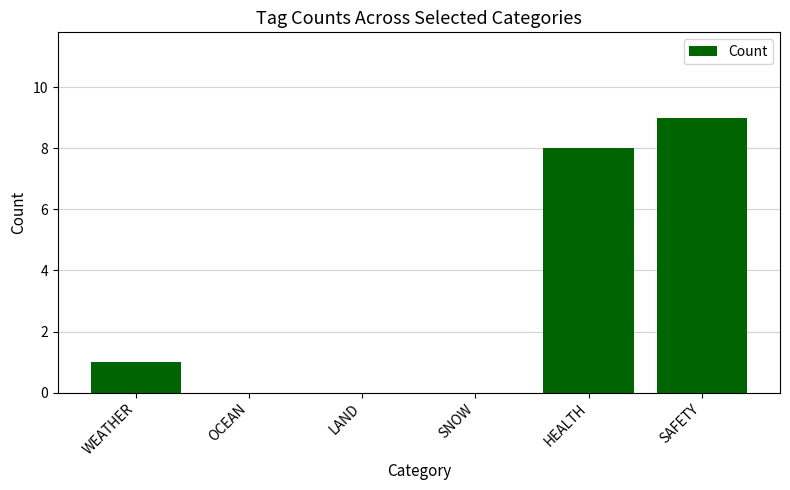

How many series are shown in this chart?

1